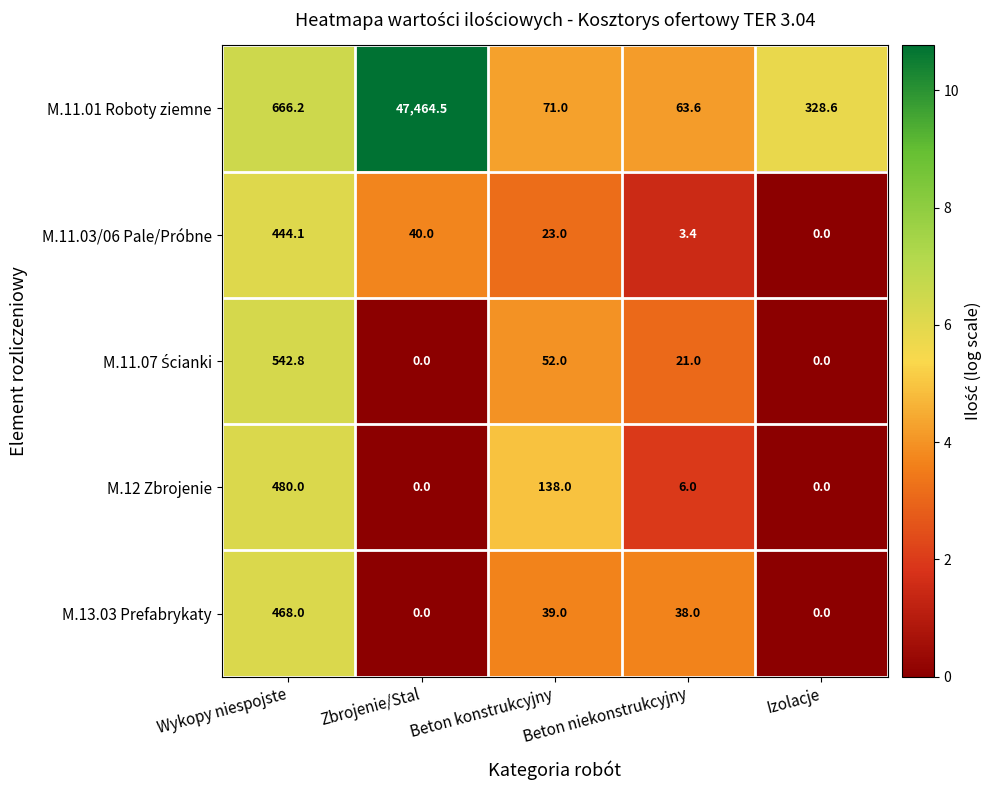

Count the number of data series in this chart.

5